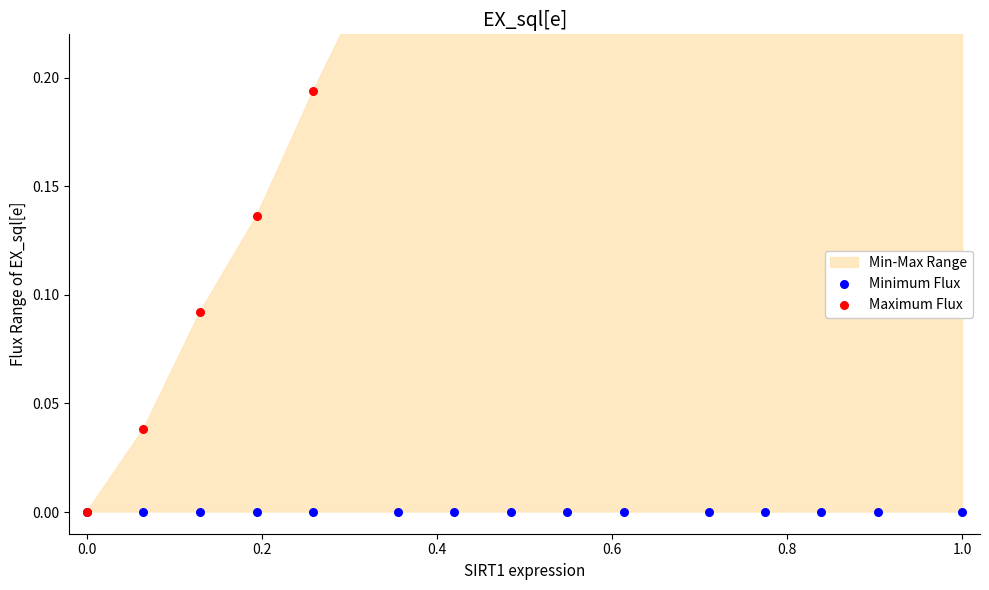

Which series contains the highest Y value?

Maximum Flux